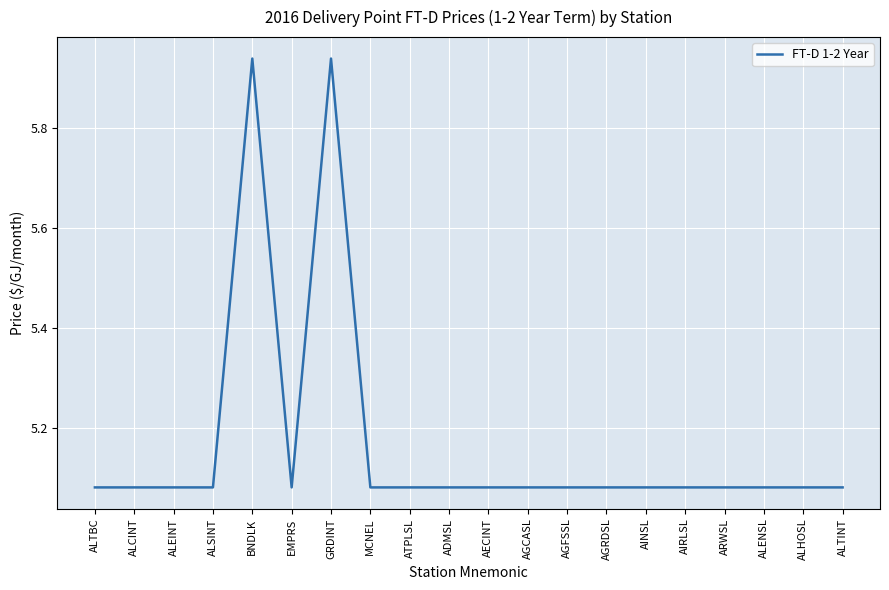

What is the sum of the values at BNDLK and AECINT?

11.0